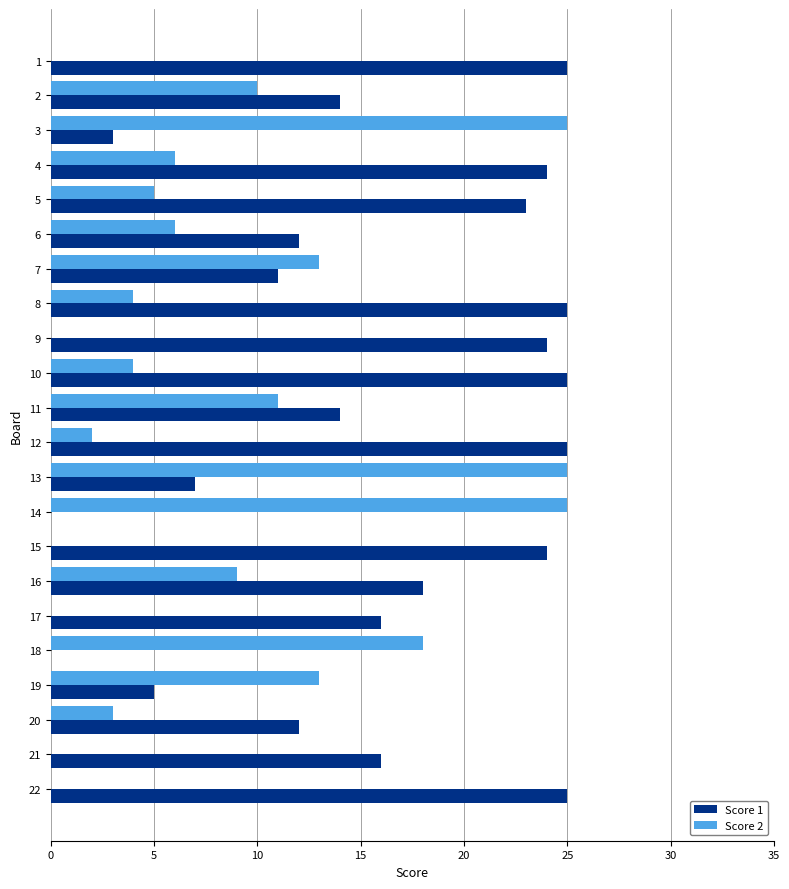

Which series has the largest total across all categories?

Score 1